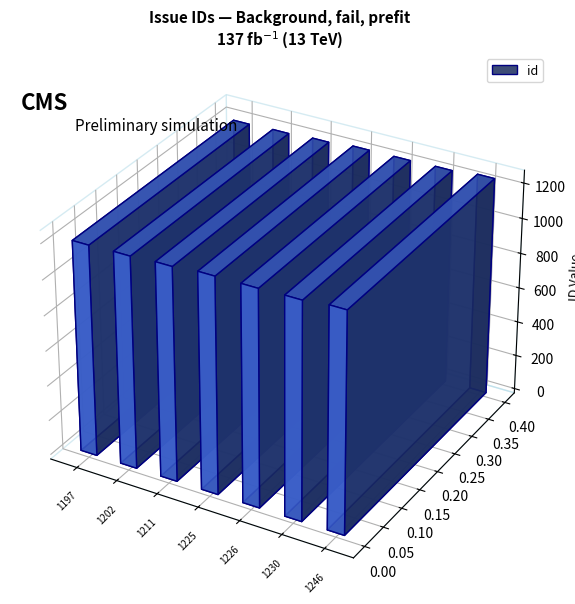

What is the minimum value shown in the chart?

1197